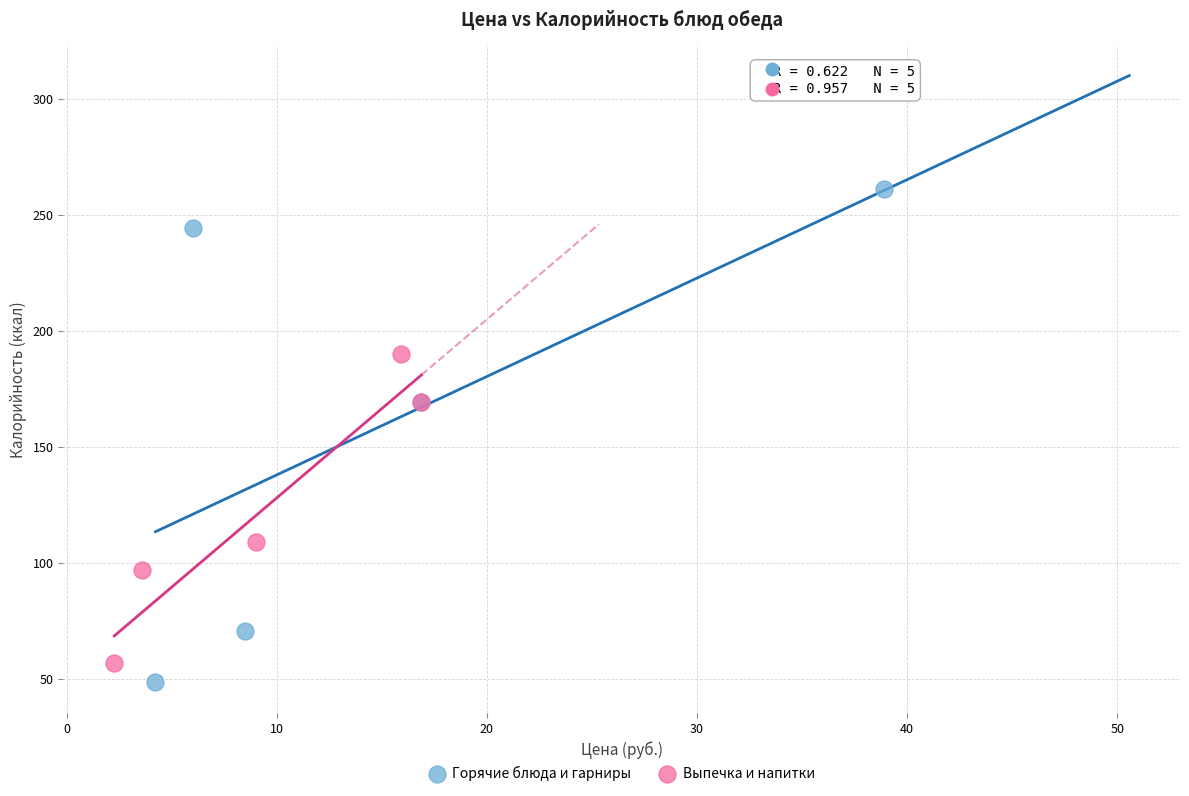

Which series reaches the maximum Y coordinate?

Горячие блюда и гарниры